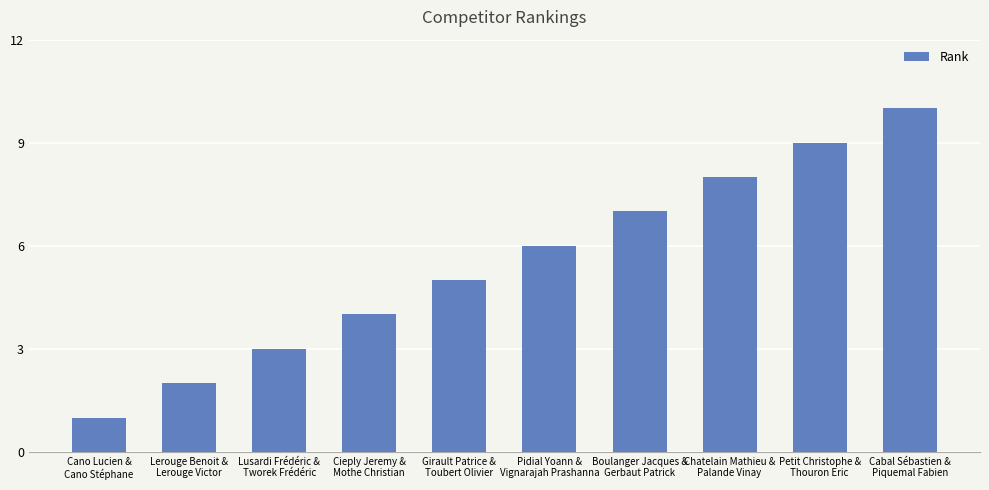

What is the value of the 3rd bar from the left?

3